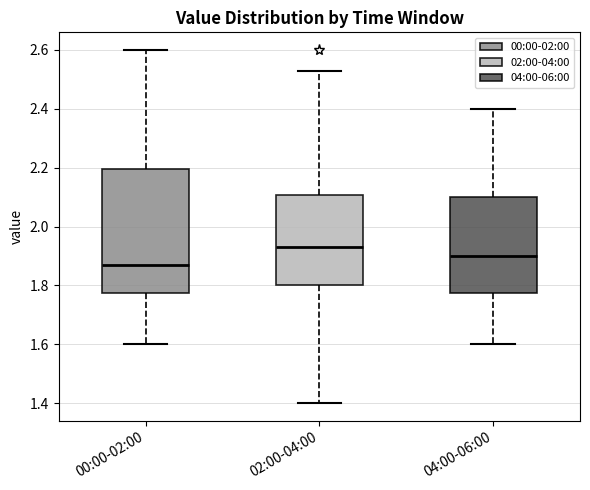

Reading left to right, read every box against the y-axis: the position of its median line, the range the box covers, and the ends of its whiskers. The values are not printed on the chart, so give them approximately, as read against the axis.

00:00-02:00: median 1.88, box 1.78 to 2.20, whiskers 1.60 to 2.60
02:00-04:00: median 1.94, box 1.80 to 2.10, whiskers 1.40 to 2.54
04:00-06:00: median 1.90, box 1.78 to 2.10, whiskers 1.60 to 2.40